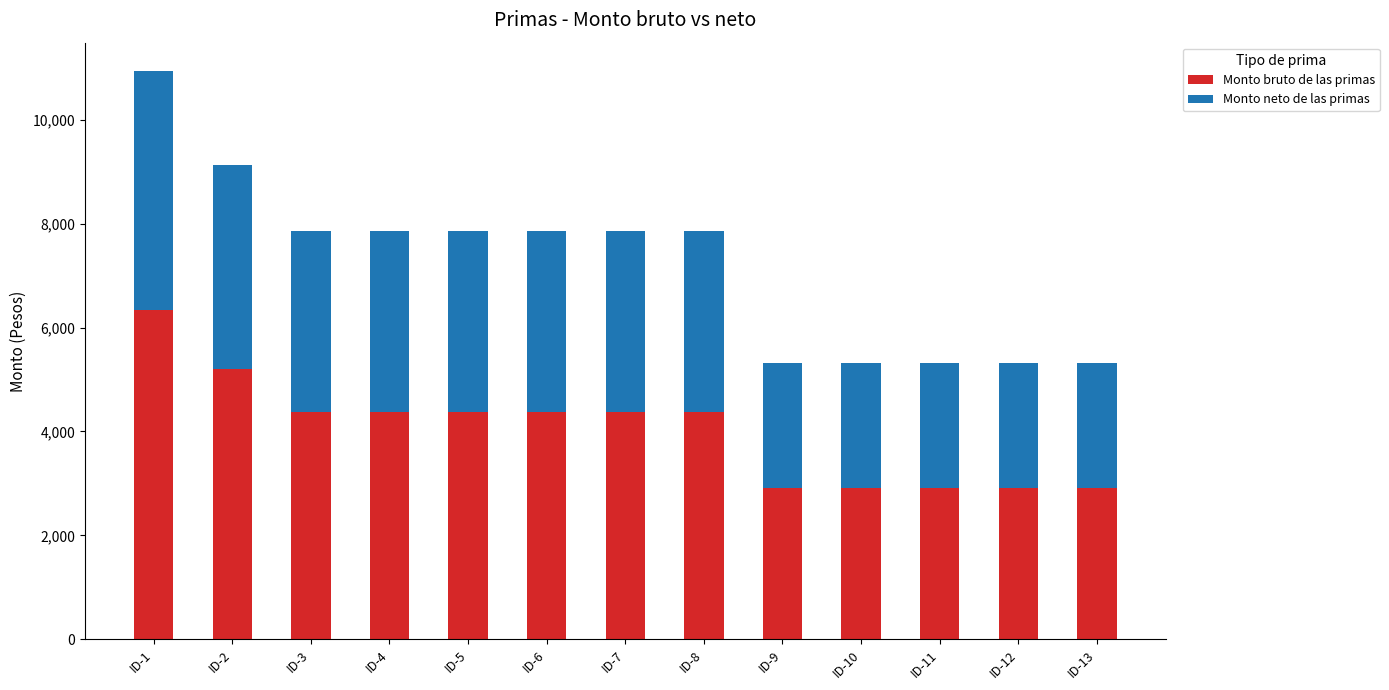

What is the sum of the Monto bruto de las primas values at ID-6 and ID-12?

7284.4